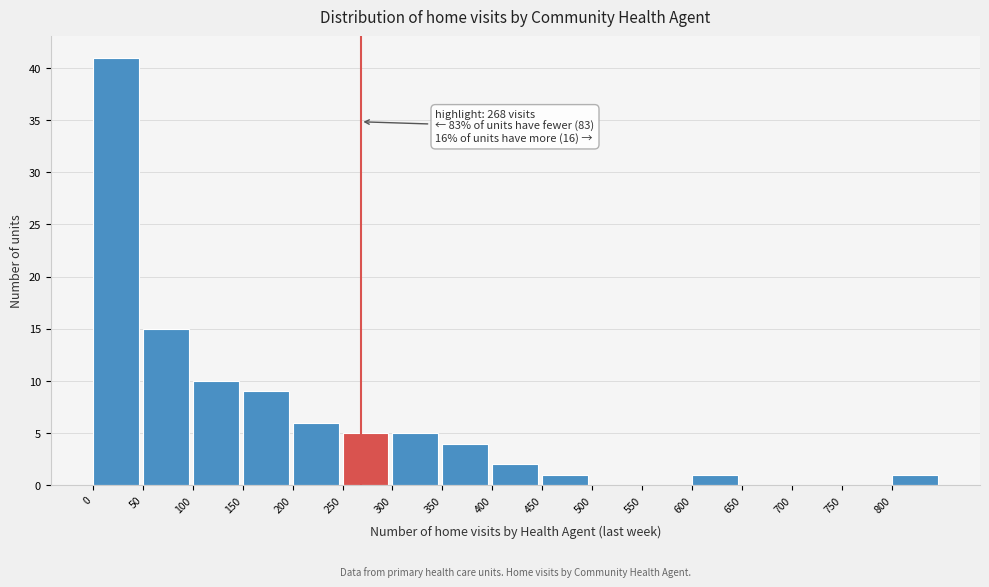

Over which range of the x-axis is the bar tallest?

0 to 50